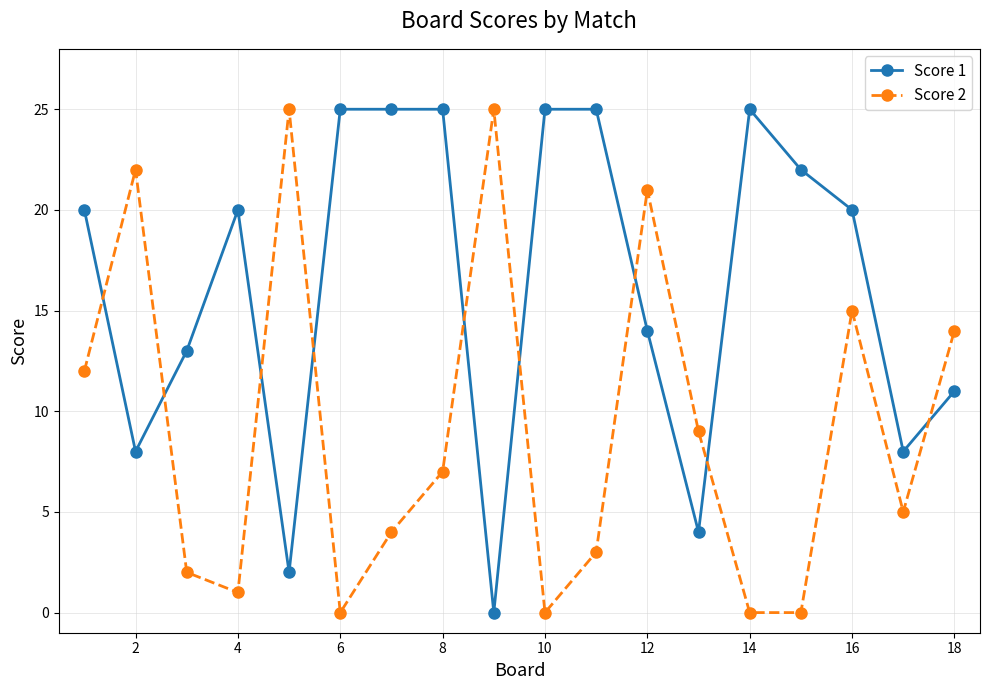

What are all the series names shown in the legend?

Score 1, Score 2